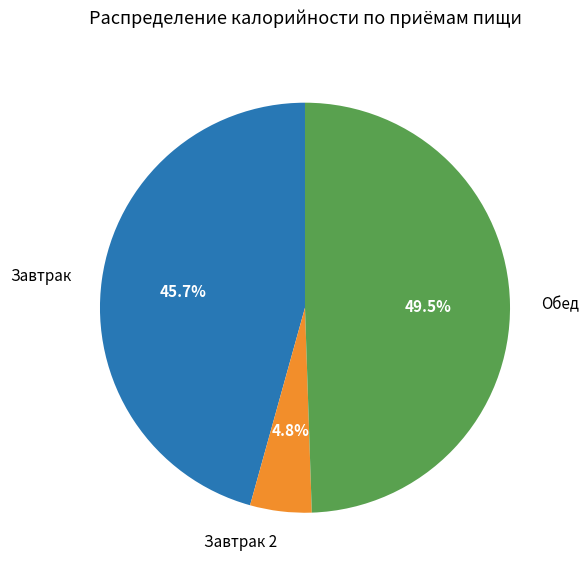

To the nearest percent, what is the difference between the Обед and Завтрак 2 slice percentages?

45%